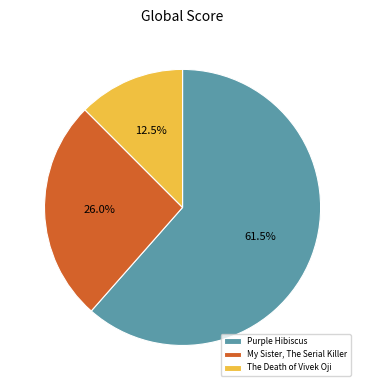

True or false: Purple Hibiscus accounts for 71% of the total.

False